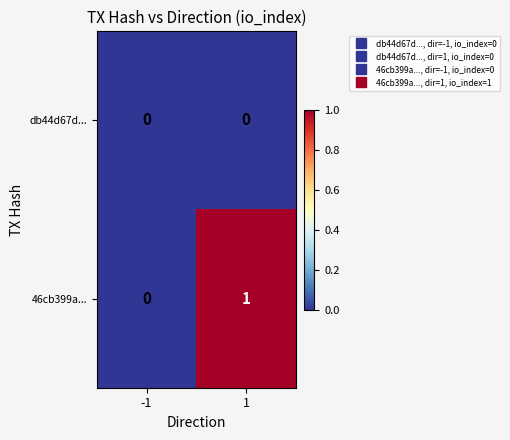

Reading left to right, list all the values displayed in this chart.

db44d67d...: -1=0	1=0
46cb399a...: -1=0	1=1